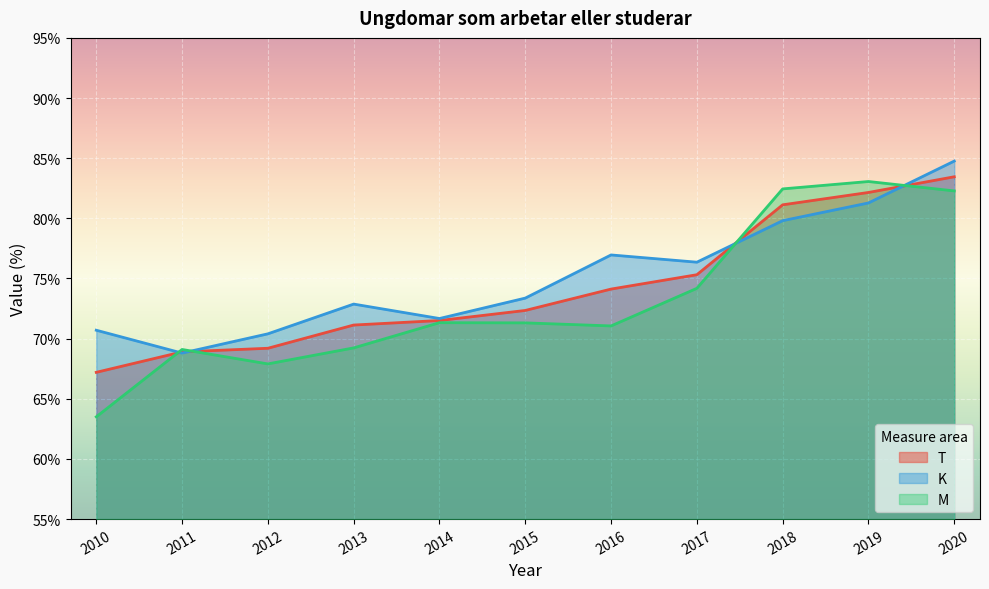

List the labels in order of K value, largest first.

2020, 2019, 2018, 2016, 2017, 2015, 2013, 2014, 2010, 2012, 2011